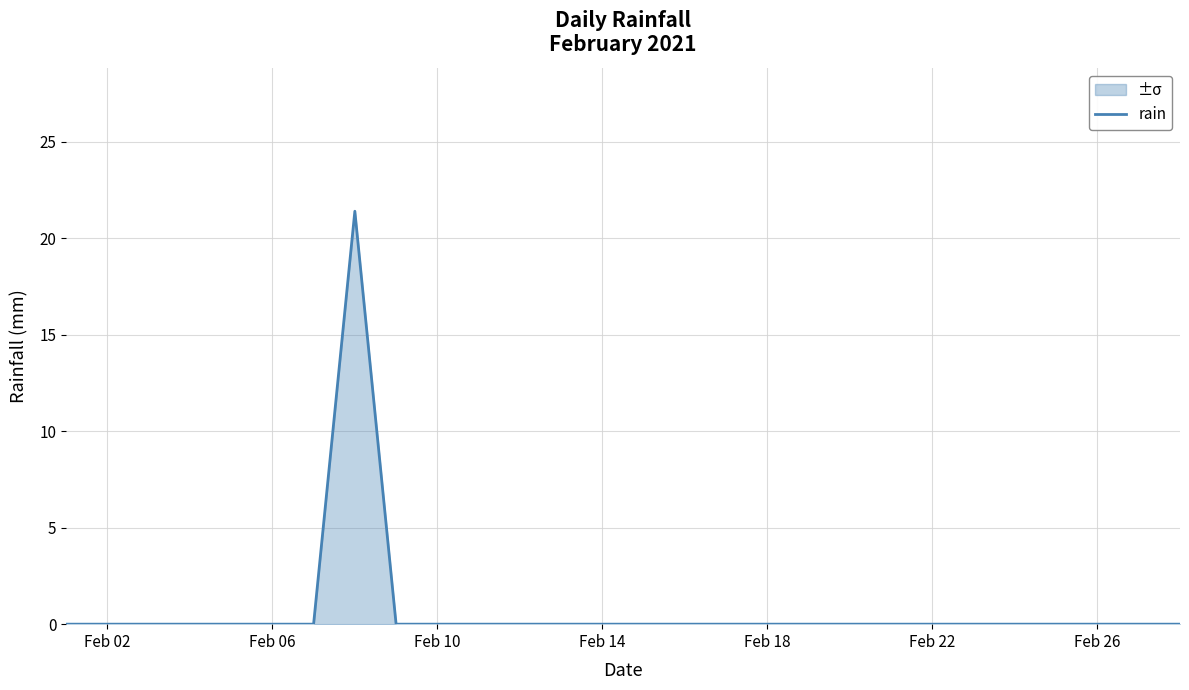

True or false: the data shows 6.4 at Feb 14.

False